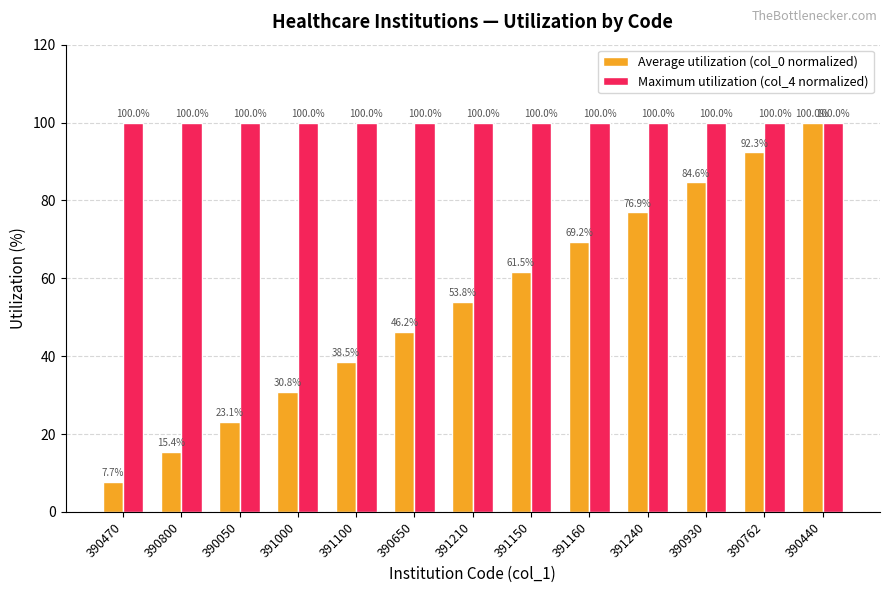

What is the lowest value of the Maximum utilization (col_4 normalized) series?

100.0